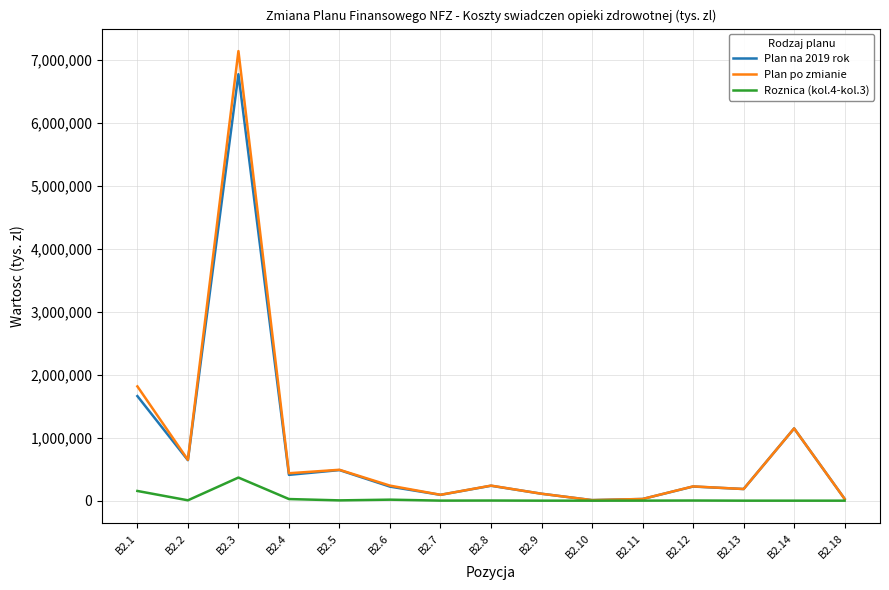

At which label does Roznica (kol.4-kol.3) first exceed 2149?

B2.1